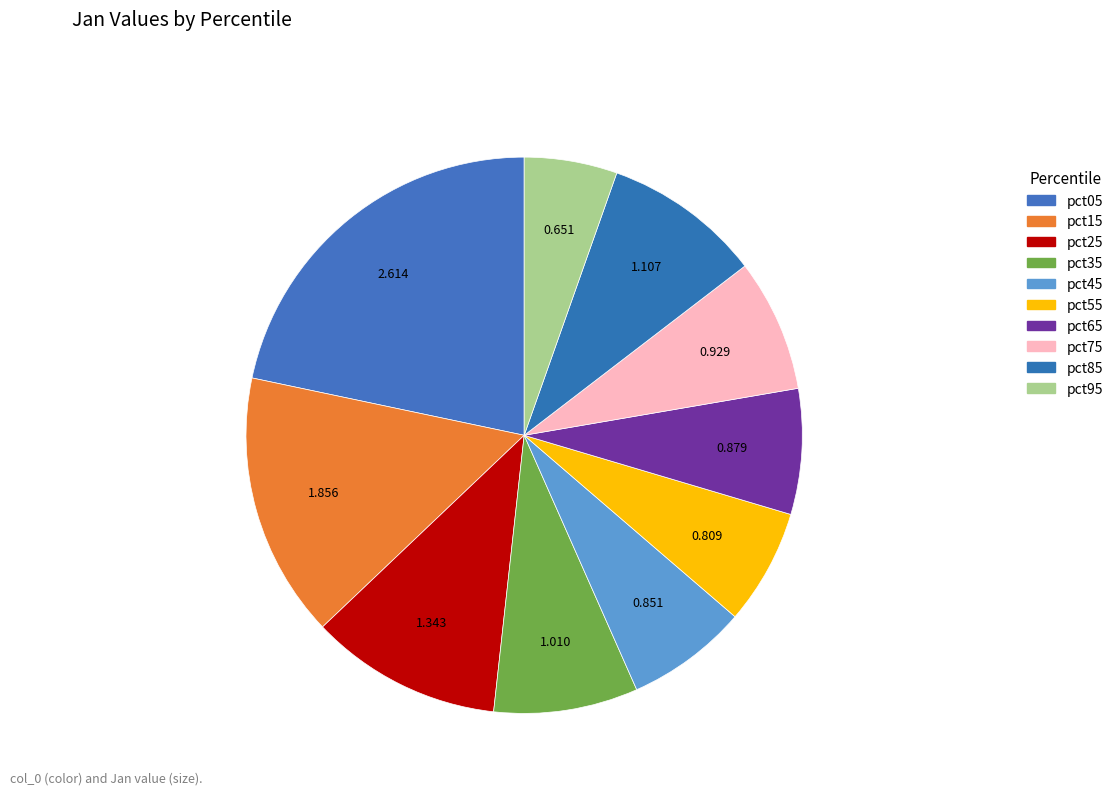

Which slice is the smallest?

pct95